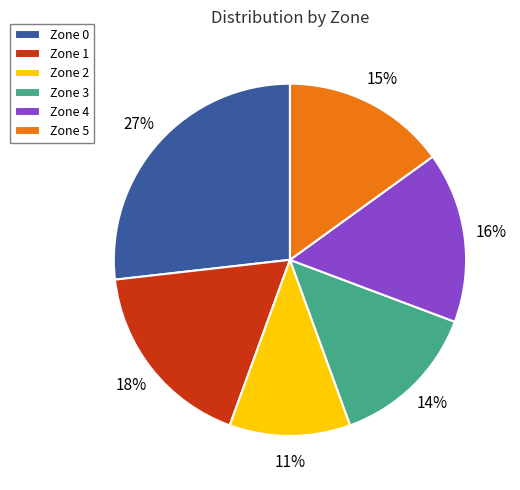

The Zone 3 slice represents 7% of the pie. True or false?

False